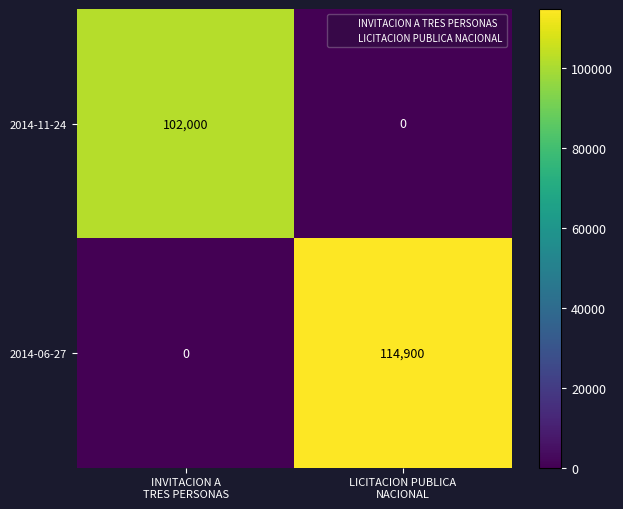

At which category is the sum across all series the highest?

LICITACION PUBLICA
NACIONAL